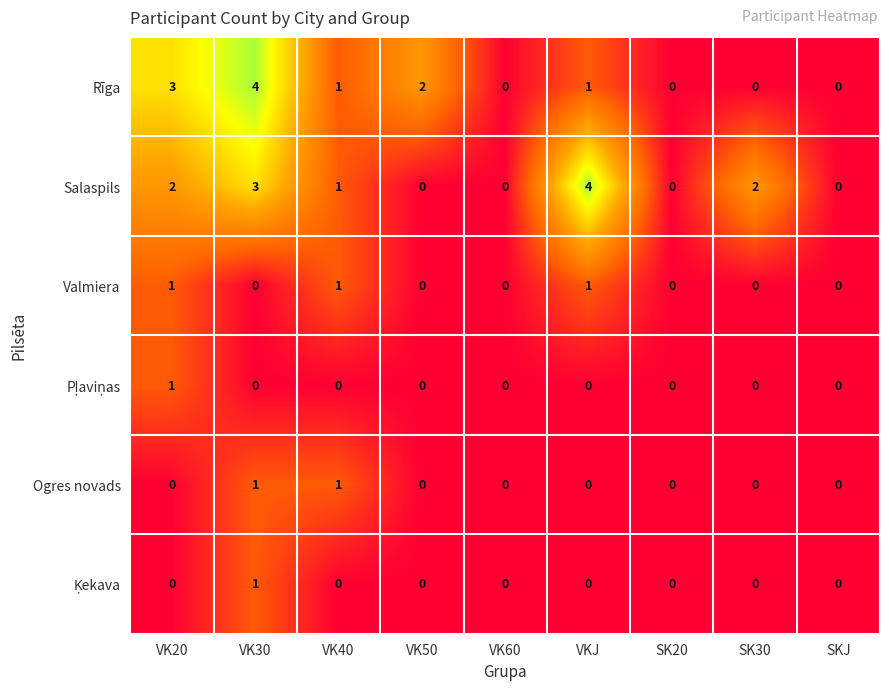

True or false: Salaspils has a value of 0 at SK20.

True